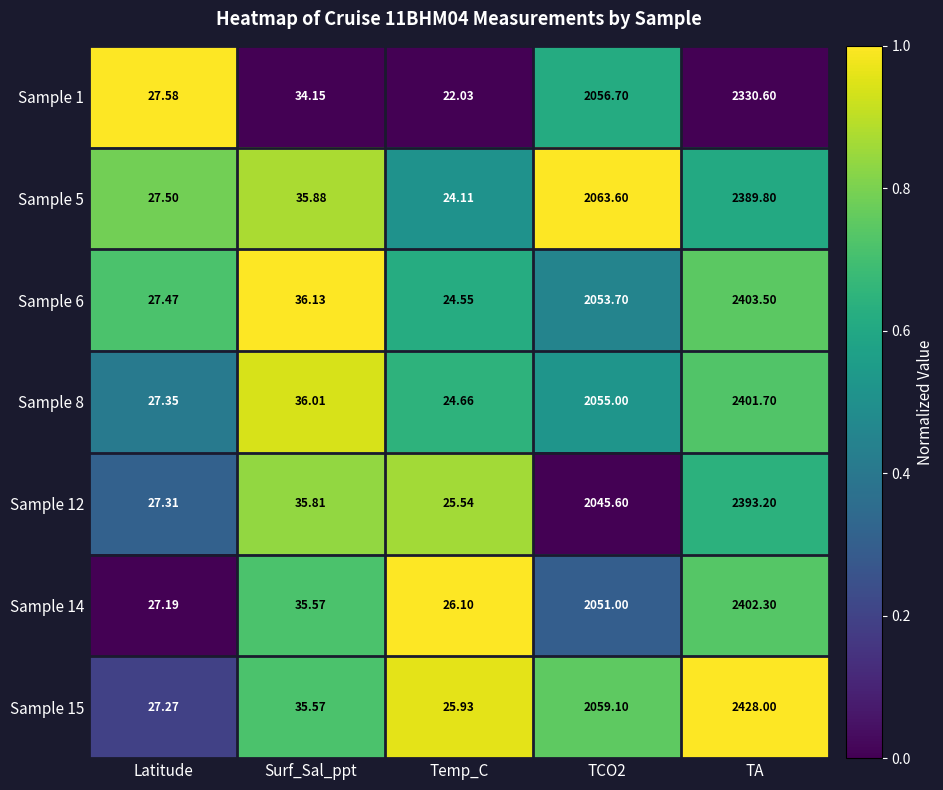

Which label corresponds to the largest value in the chart?

TA